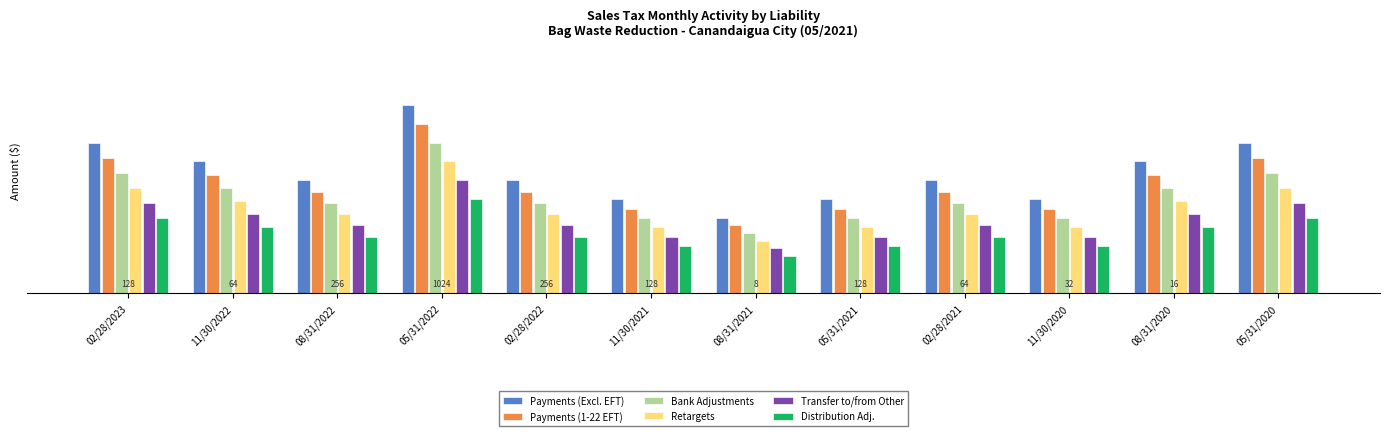

What is the label of the 5th bar from the right?

05/31/2021